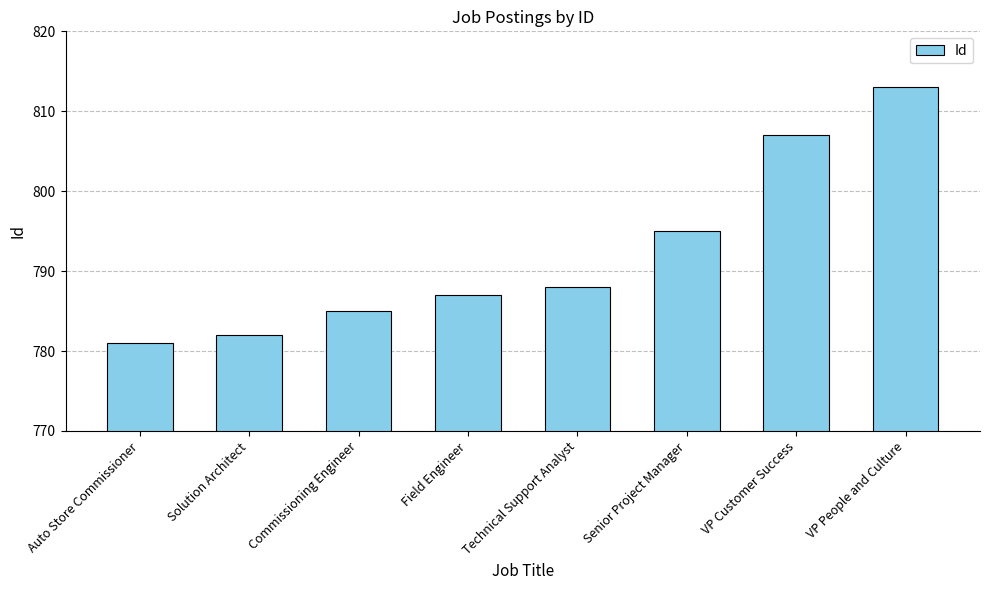

Rank the categories by value from highest to lowest.

VP People and Culture, VP Customer Success, Senior Project Manager, Technical Support Analyst, Field Engineer, Commissioning Engineer, Solution Architect, Auto Store Commissioner